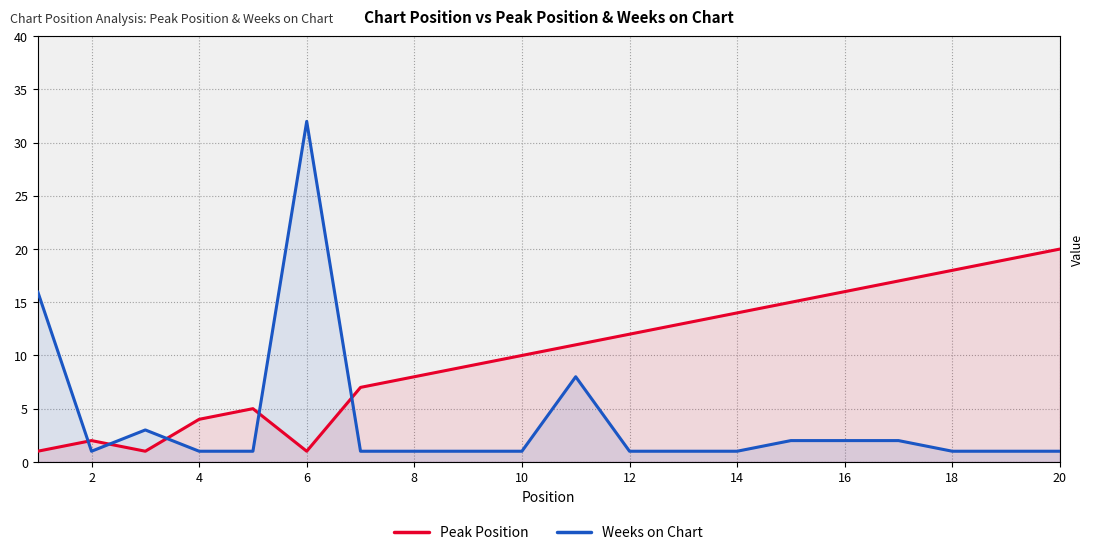

What is the minimum value shown in the chart?

1